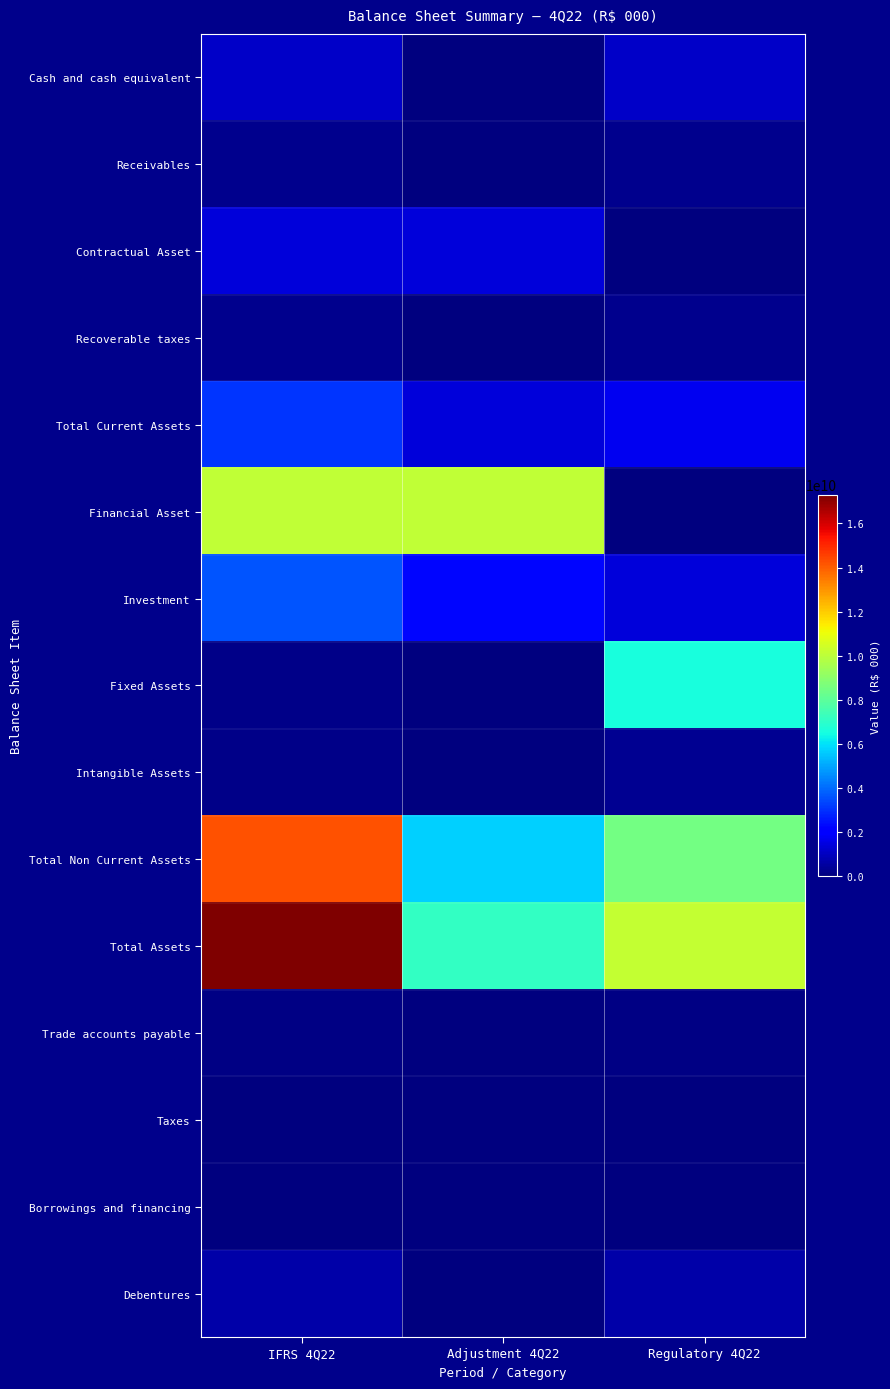

How many series are shown in this chart?

15